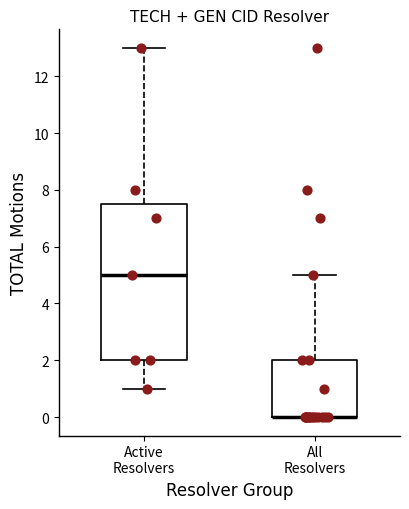

Where is the upper edge of the box for All Resolvers on the y-axis? The values are not printed on the chart, so give them approximately, as read against the axis.

2.0